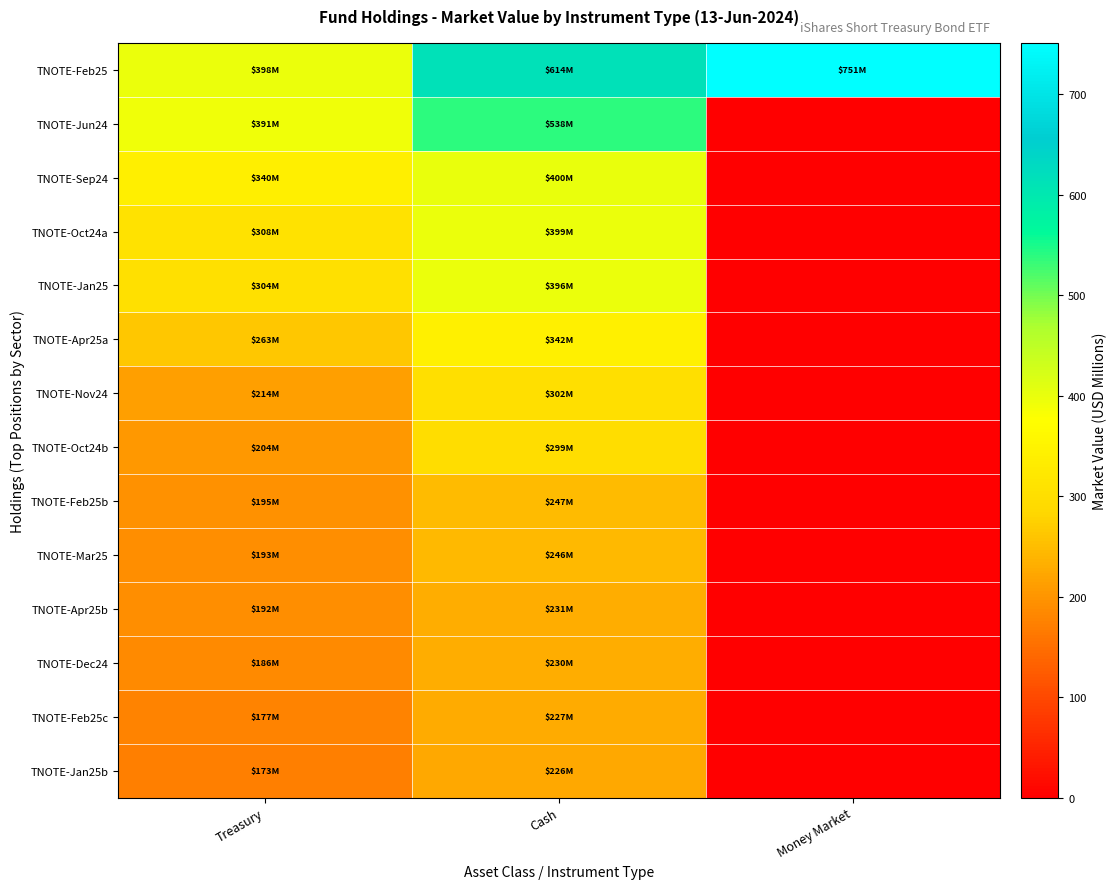

At Treasury, list the series in order from largest to smallest.

TNOTE-Feb25, TNOTE-Jun24, TNOTE-Sep24, TNOTE-Oct24a, TNOTE-Jan25, TNOTE-Apr25a, TNOTE-Nov24, TNOTE-Oct24b, TNOTE-Feb25b, TNOTE-Mar25, TNOTE-Apr25b, TNOTE-Dec24, TNOTE-Feb25c, TNOTE-Jan25b